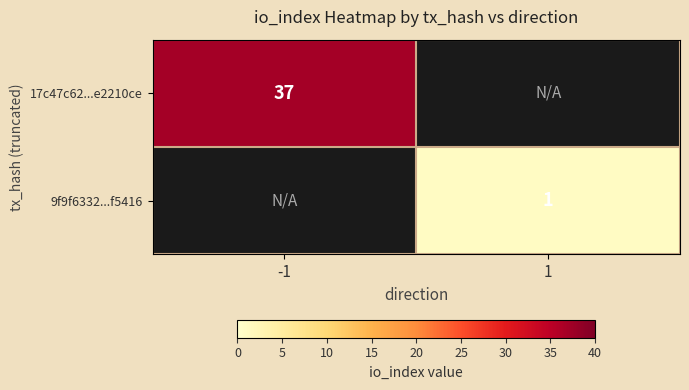

At how many categories does at least one series exceed 10?

1